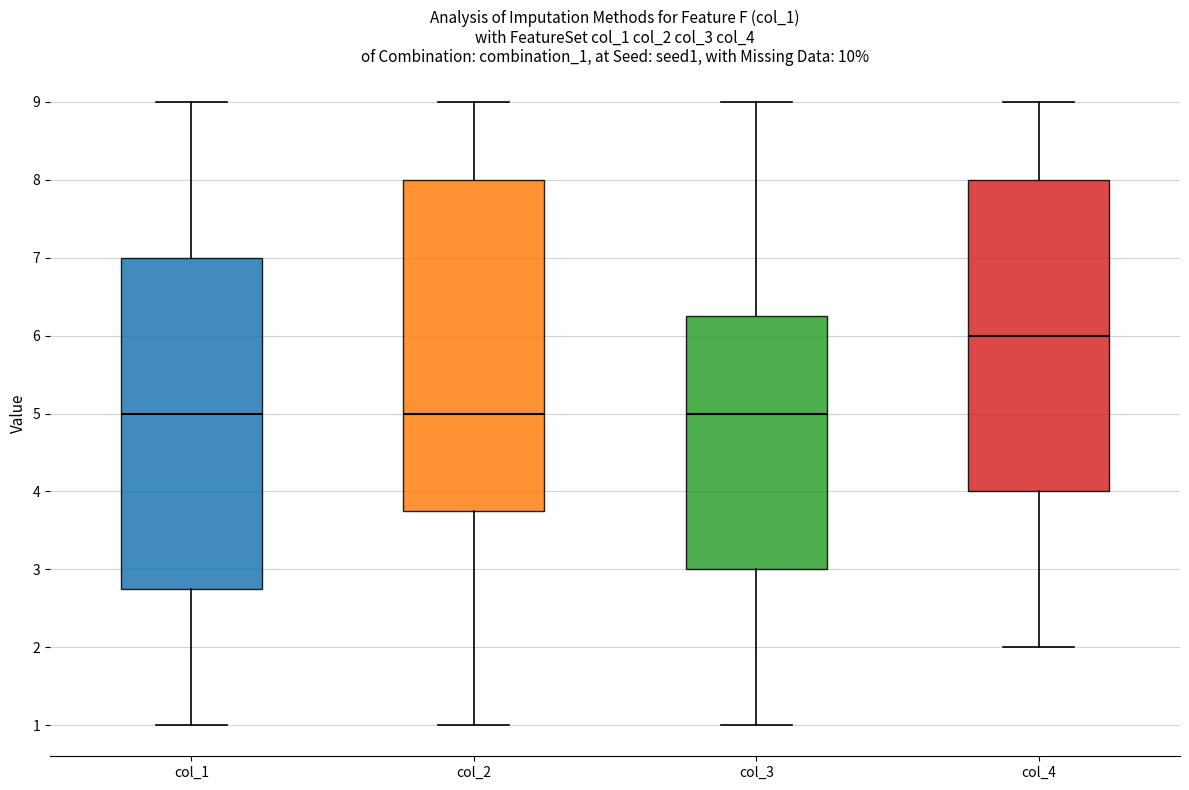

Where is the lower edge of the box for col_1 on the y-axis? The values are not printed on the chart, so give them approximately, as read against the axis.

2.8